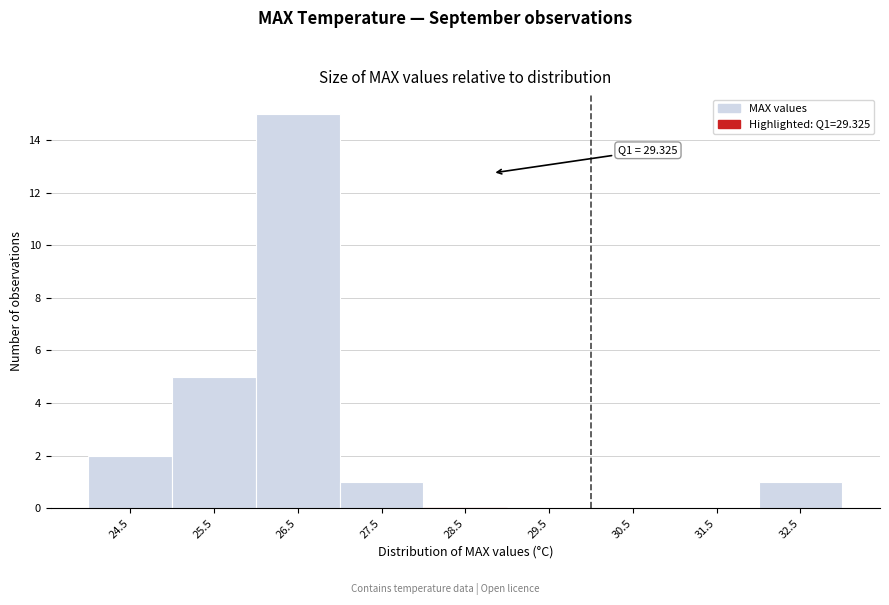

Reading left to right, what are all the values shown in this chart?

24.5=2	25.5=5	26.5=15	27.5=1	28.5=0	29.5=0	30.5=0	31.5=0	32.5=1